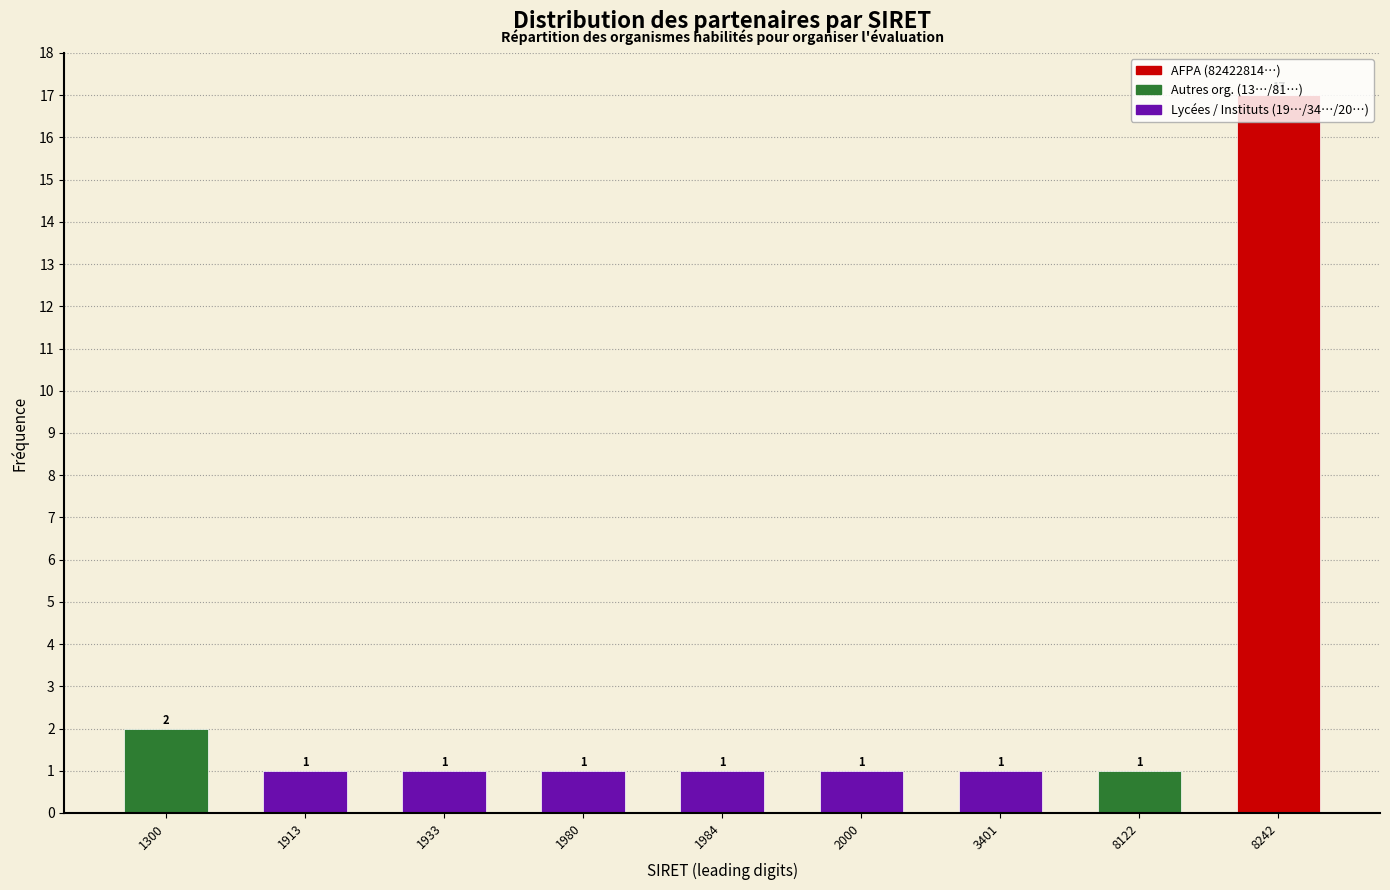

What is the value of the 3rd bar from the left?

1